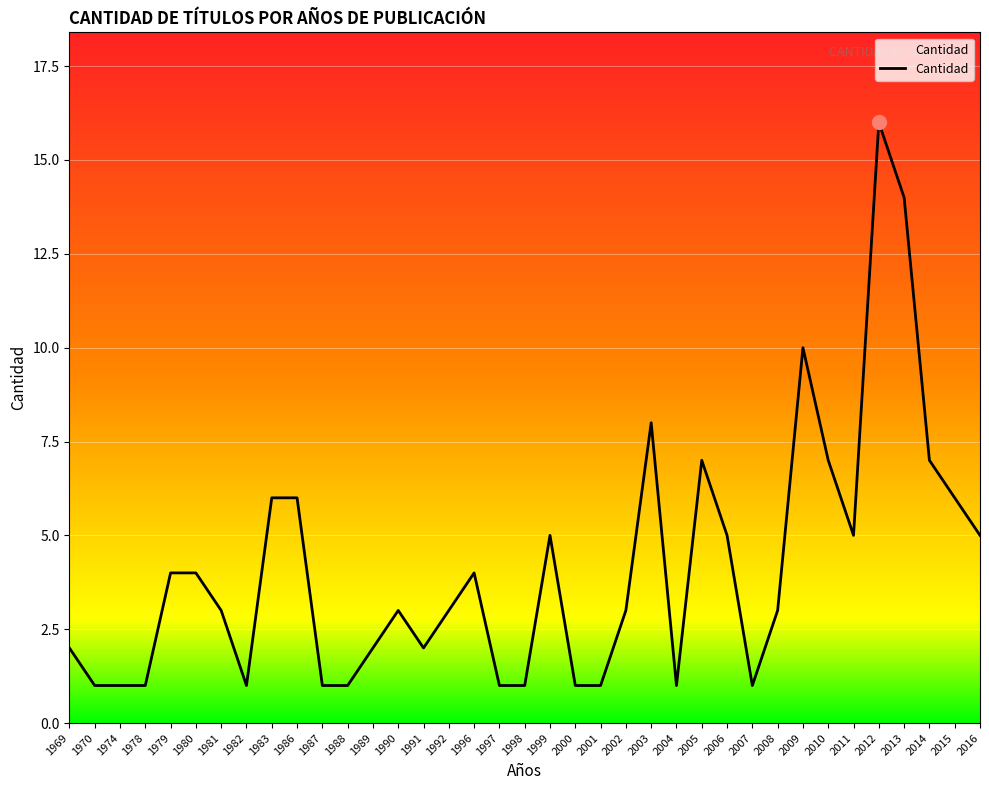

What is the smallest value displayed?

1